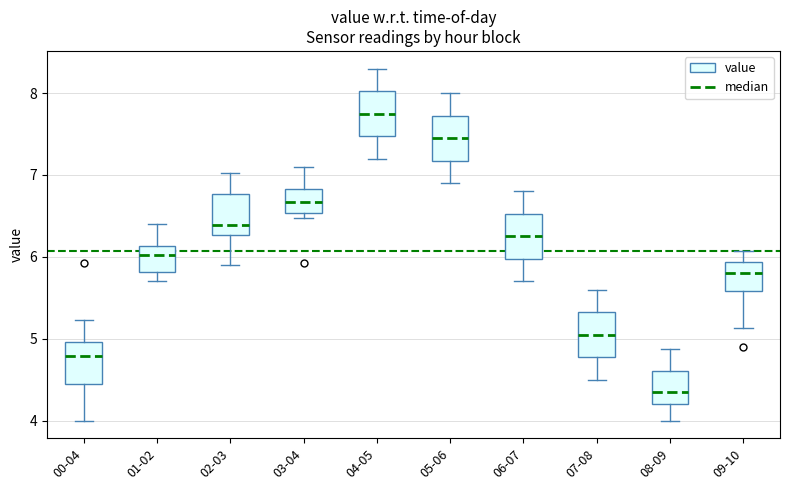

Reading left to right, transcribe this box plot: for each box, give where its median line is, the range the box spans, and where its two whiskers end, as read against the y-axis. The values are not printed on the chart, so give them approximately, as read against the axis.

00-04: median 4.8, box 4.4 to 5.0, whiskers 4.0 to 5.2
01-02: median 6.0, box 5.8 to 6.1, whiskers 5.7 to 6.4
02-03: median 6.4, box 6.3 to 6.8, whiskers 5.9 to 7.0
03-04: median 6.7, box 6.5 to 6.8, whiskers 6.5 (just below the box's lower edge) to 7.1
04-05: median 7.8, box 7.5 to 8.0, whiskers 7.2 to 8.3
05-06: median 7.5, box 7.2 to 7.7, whiskers 6.9 to 8.0
06-07: median 6.3, box 6.0 to 6.5, whiskers 5.7 to 6.8
07-08: median 5.1, box 4.8 to 5.3, whiskers 4.5 to 5.6
08-09: median 4.4, box 4.2 to 4.6, whiskers 4.0 to 4.9
09-10: median 5.8, box 5.6 to 5.9, whiskers 5.1 to 6.1